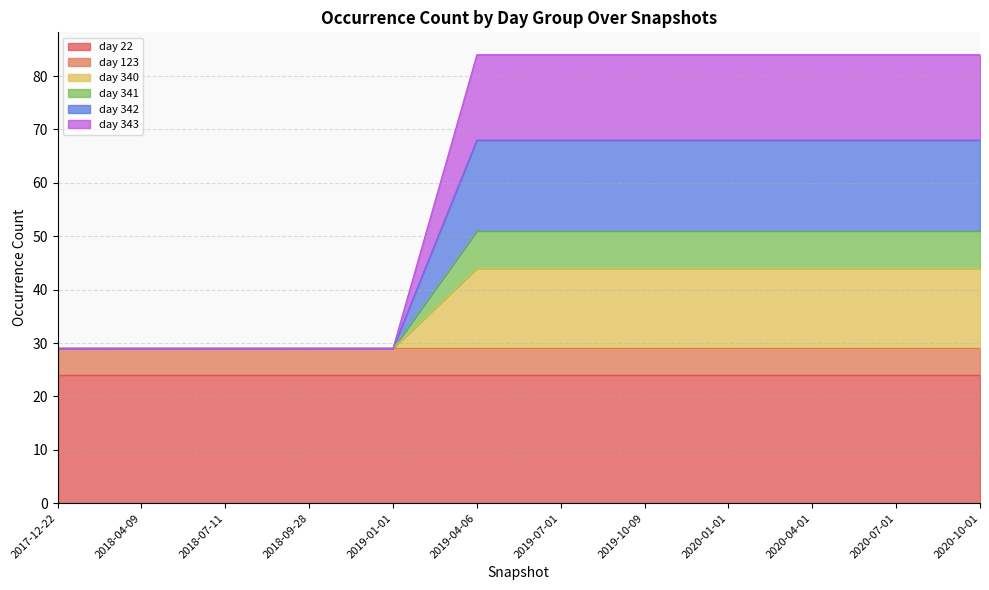

How many lines are shown in the chart?

6